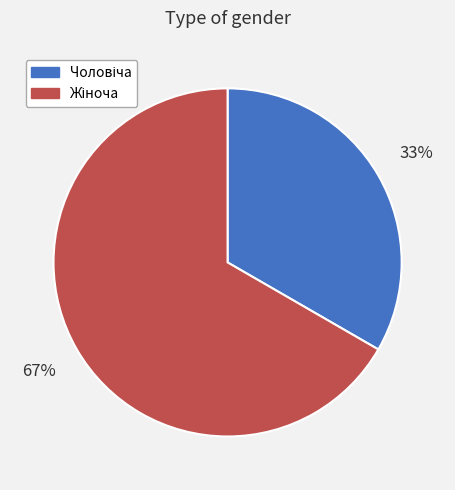

To the nearest percent, what is the average slice percentage?

50%